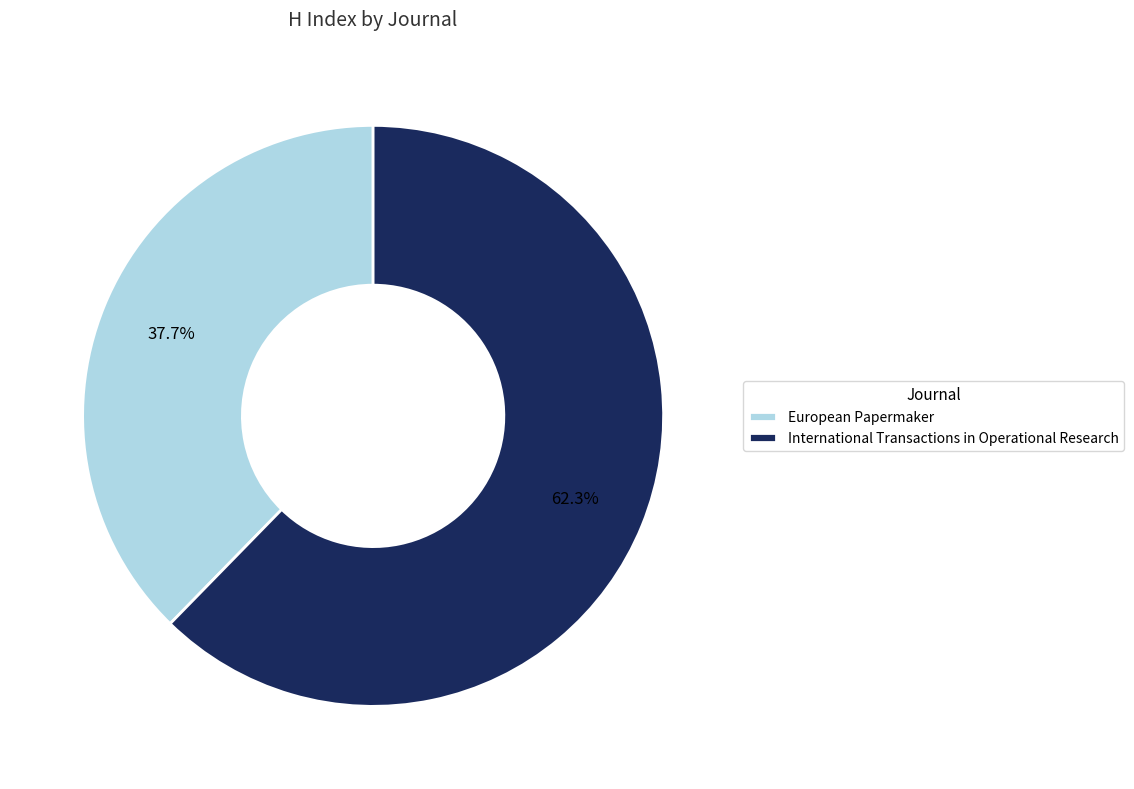

Does International Transactions in Operational Research represent more than half of the total?

Yes